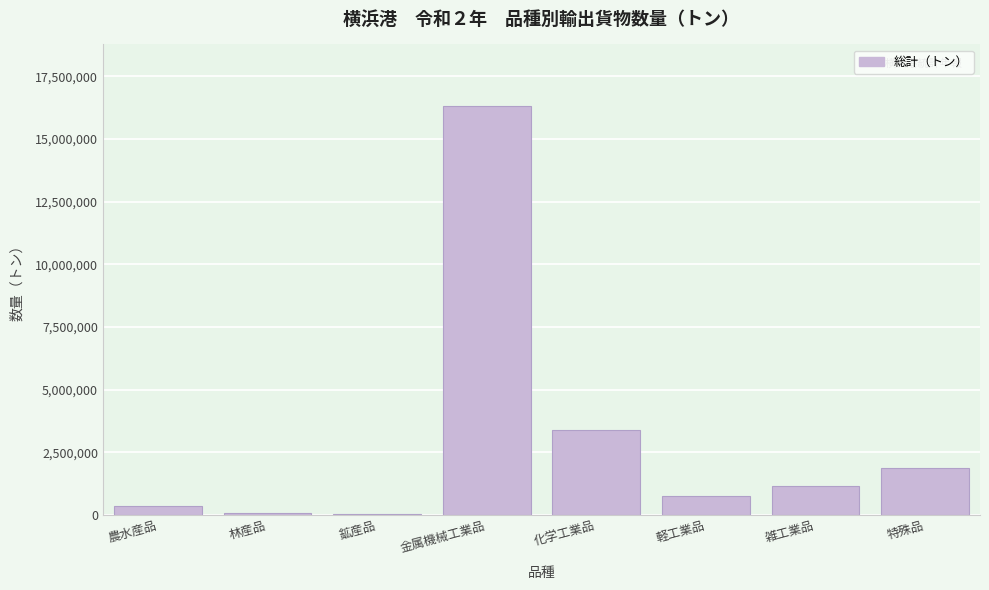

What value does the data have at 特殊品?

1857076